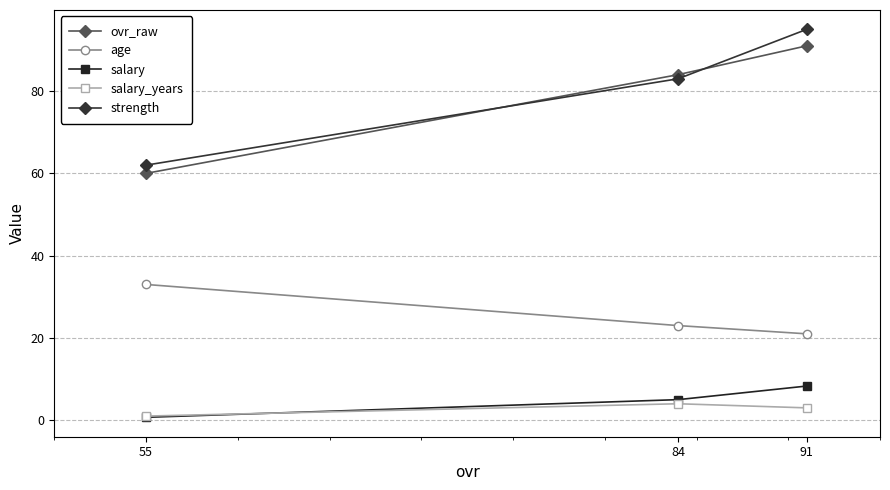

What is the highest value of the age series?

33.0